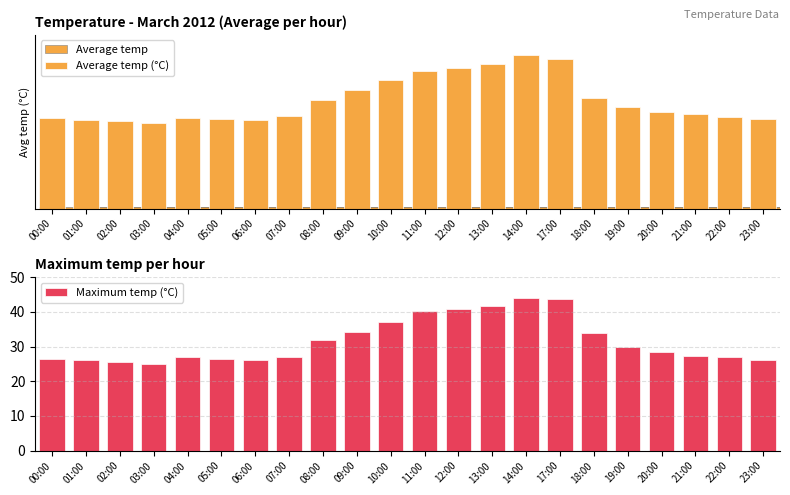

How many distinct data groups are displayed?

3